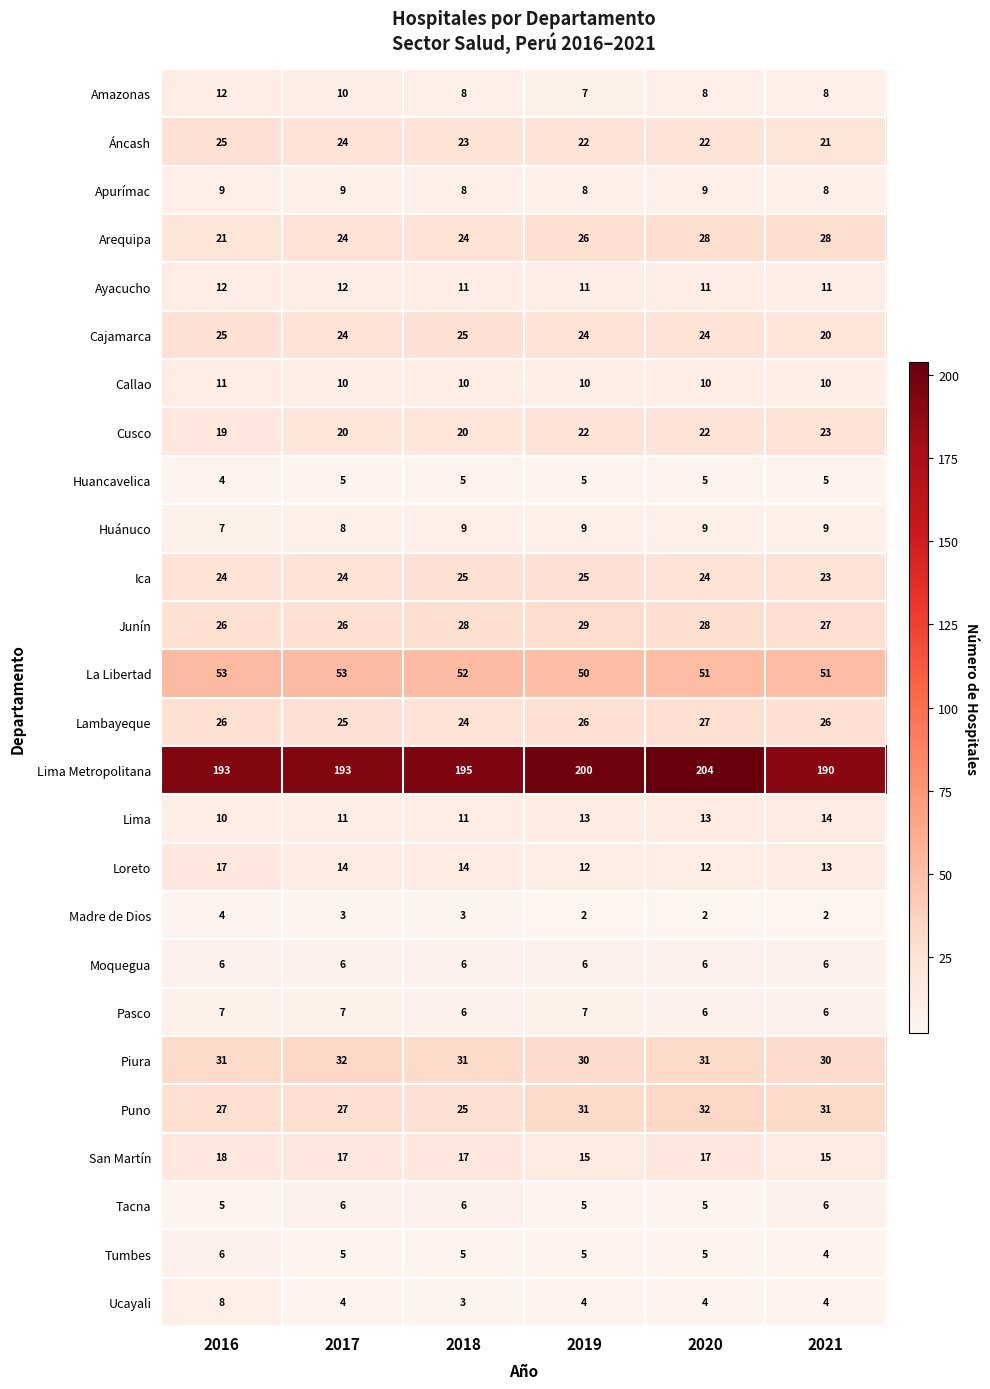

True or false: Huancavelica has a value of 5 at 2018.

True